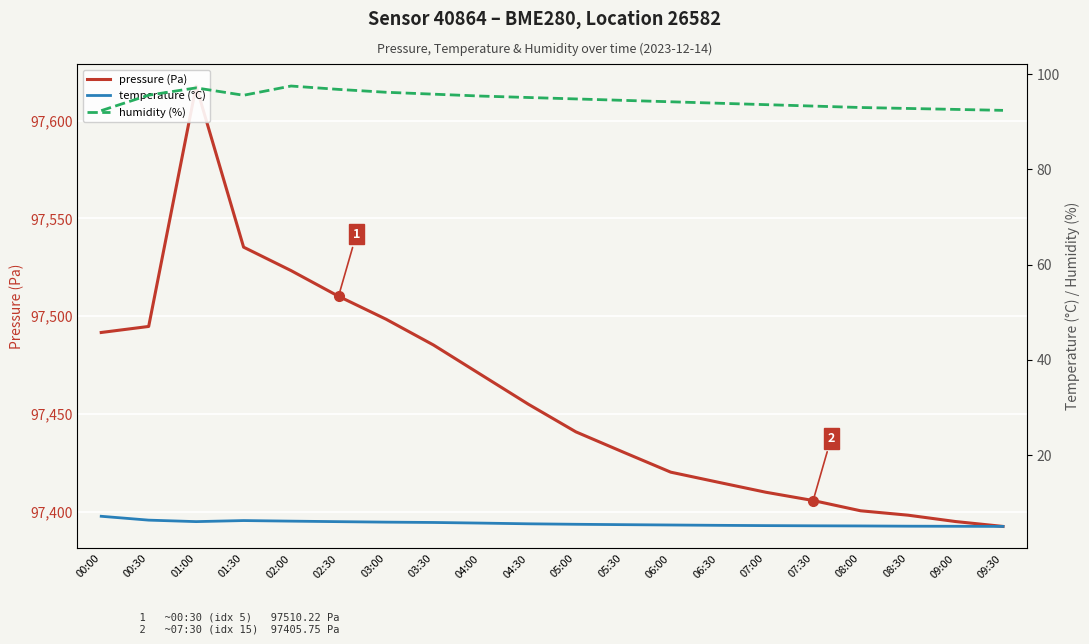

True or false: humidity (%) has a value of 95.4 at 04:00.

True